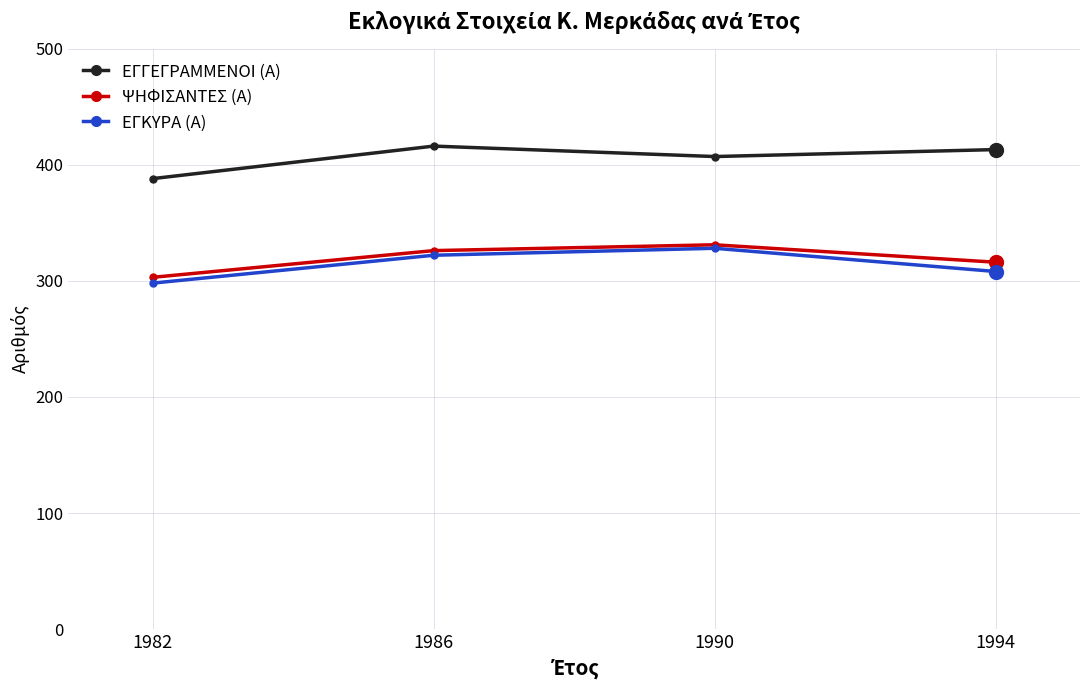

At how many categories does at least one series exceed 341?

4